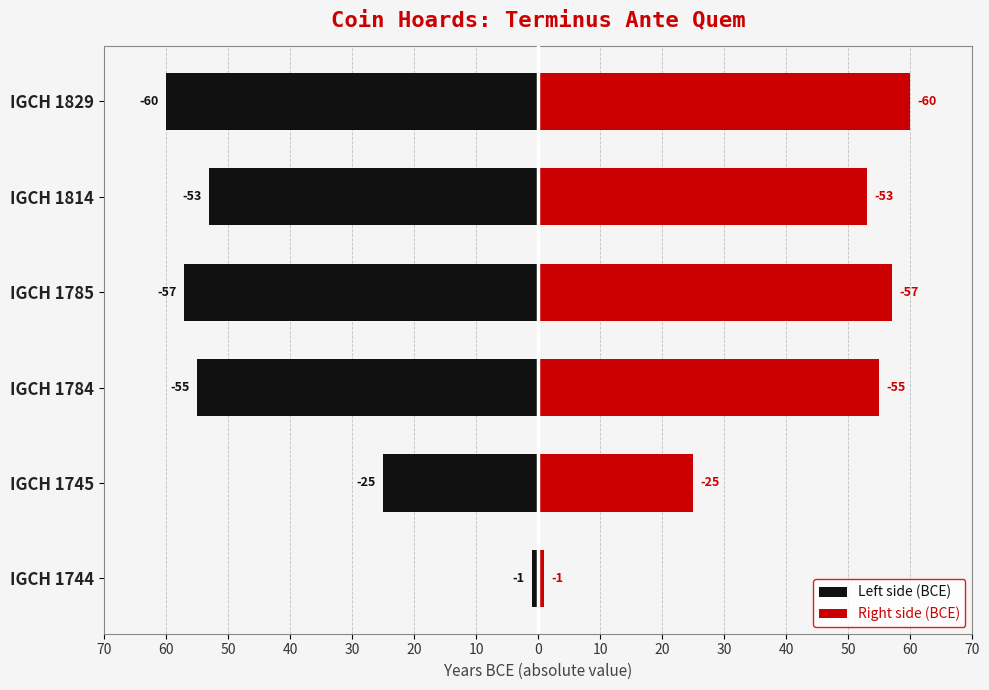

What is the greatest value displayed?

60